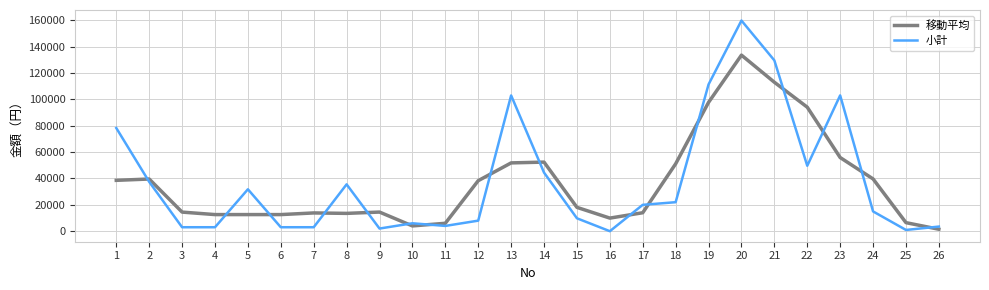

At which label does 小計 reach its peak?

20